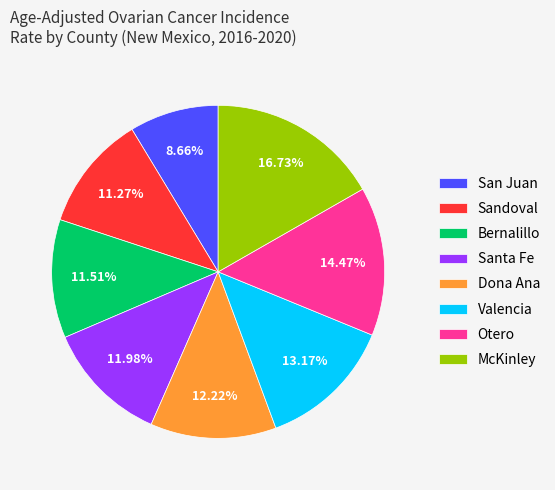

Is the sum of San Juan and Otero greater than half?

No